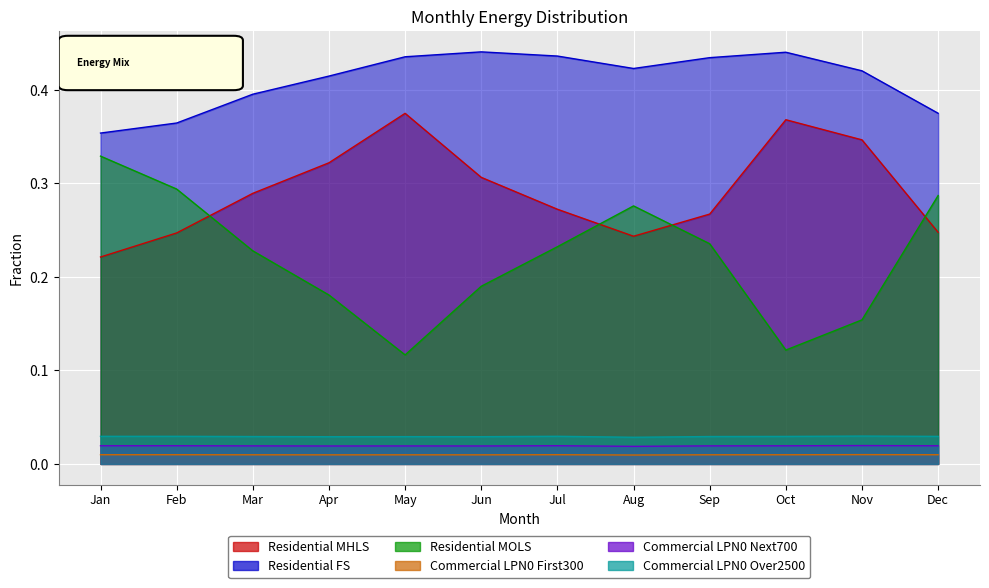

In Residential MHLS, how many points are higher than both neighbors (excluding endpoints)?

2